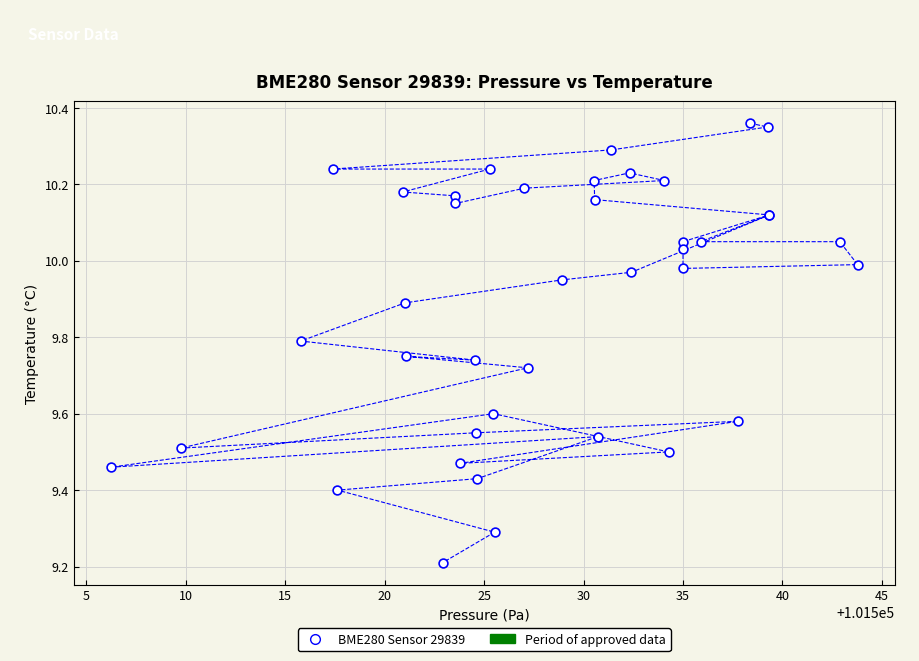

What Y value in the scatter plot is closest to 9?

9.2